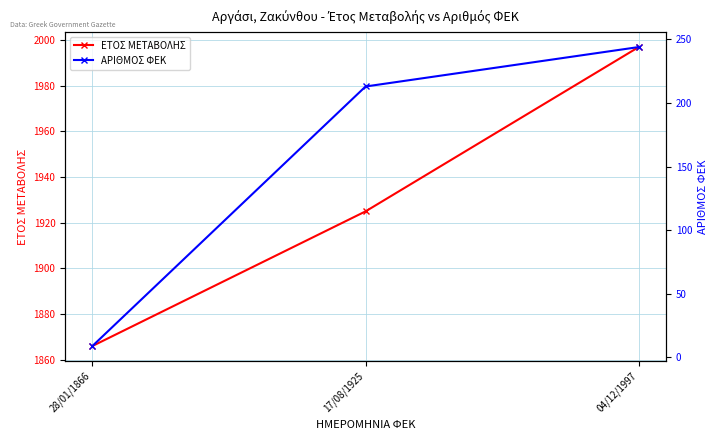

Reading left to right, list all the values displayed in this chart.

ΕΤΟΣ ΜΕΤΑΒΟΛΗΣ: 28/01/1866=1866	17/08/1925=1925	04/12/1997=1997
ΑΡΙΘΜΟΣ ΦΕΚ: 28/01/1866=9	17/08/1925=213	04/12/1997=244